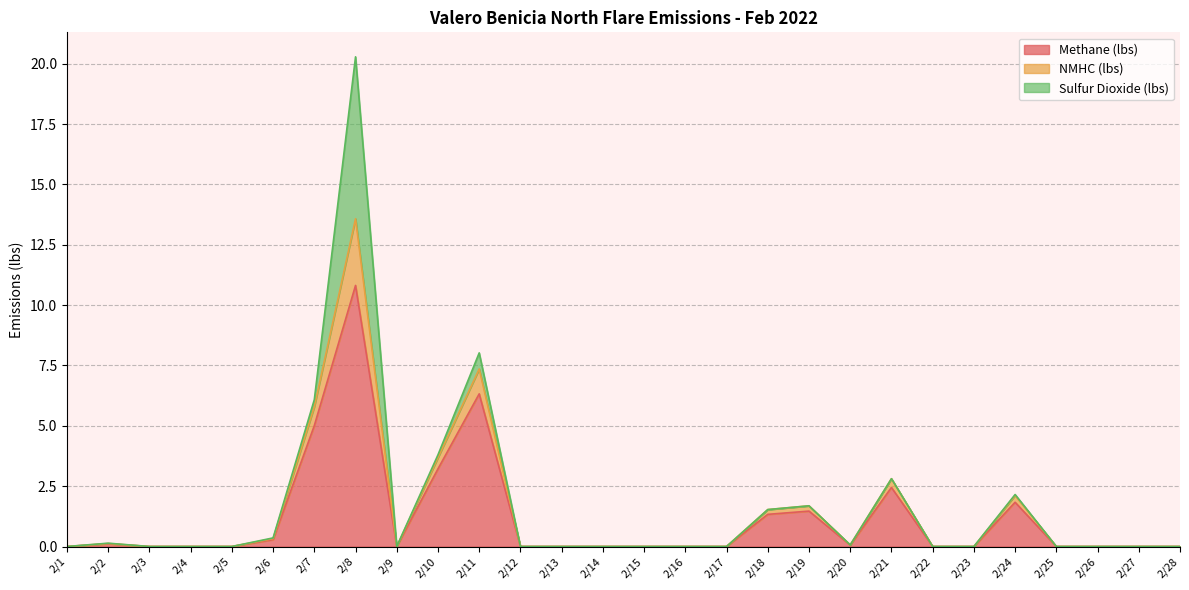

The value of Methane (lbs) at 2/23 is 0.0. True or false?

True